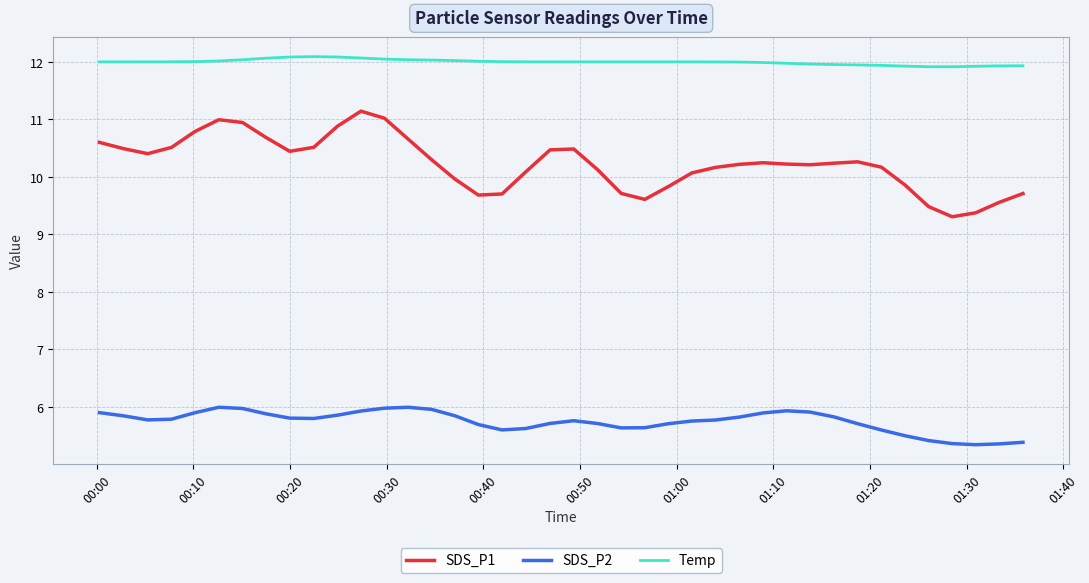

Which series has the largest total across all categories?

Temp